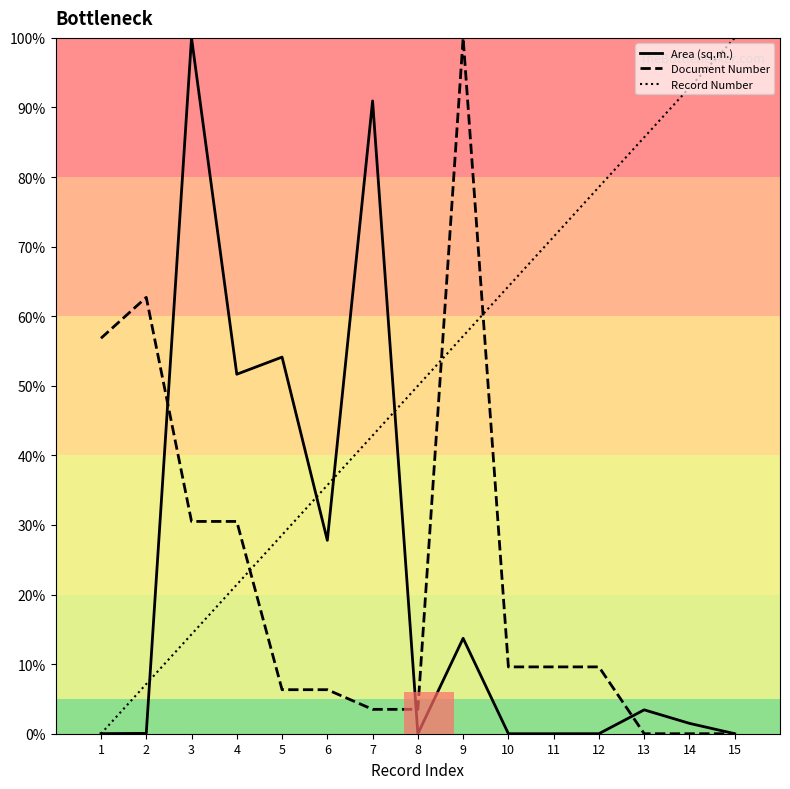

What is the sum of the Area (sq.m.) values at 14 and 15?

1.5